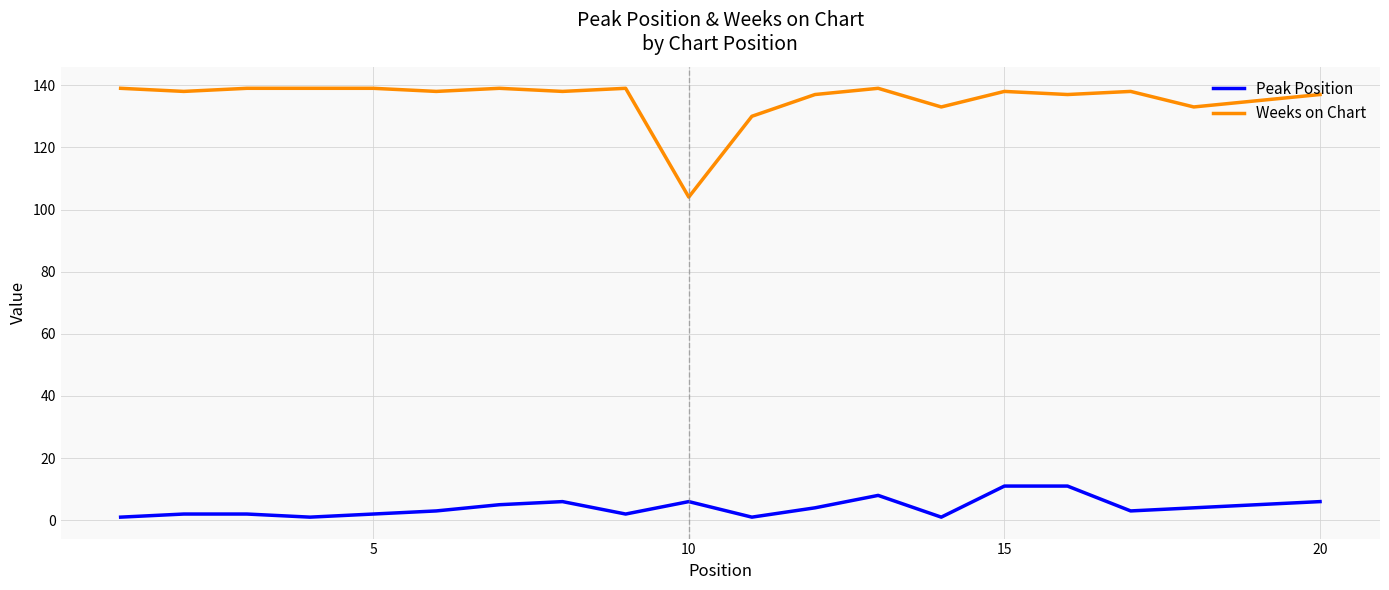

Rank the series by their maximum value, from highest to lowest.

Weeks on Chart, Peak Position